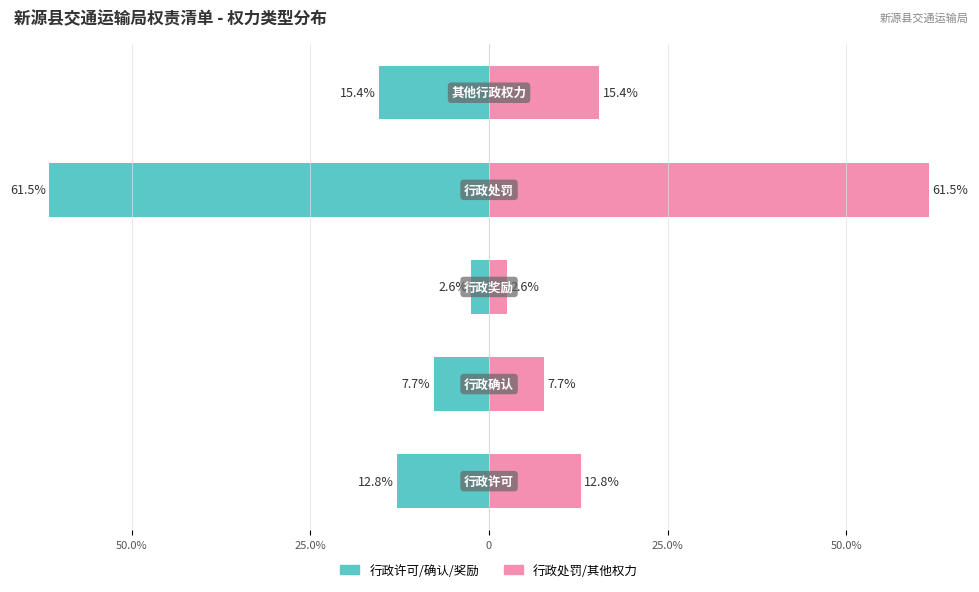

At 25.0%, list the series in order from largest to smallest.

行政处罚/其他权力, 行政许可/确认/奖励